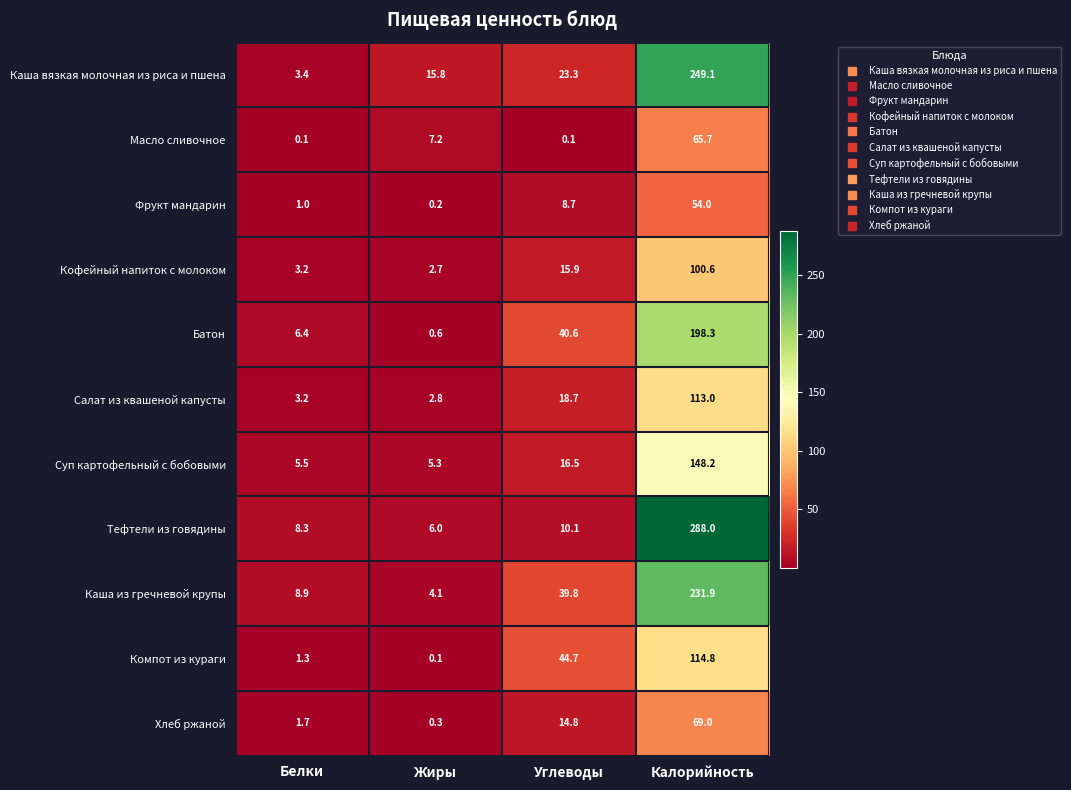

The value of Салат из квашеной капусты at Жиры is 3.7. True or false?

False